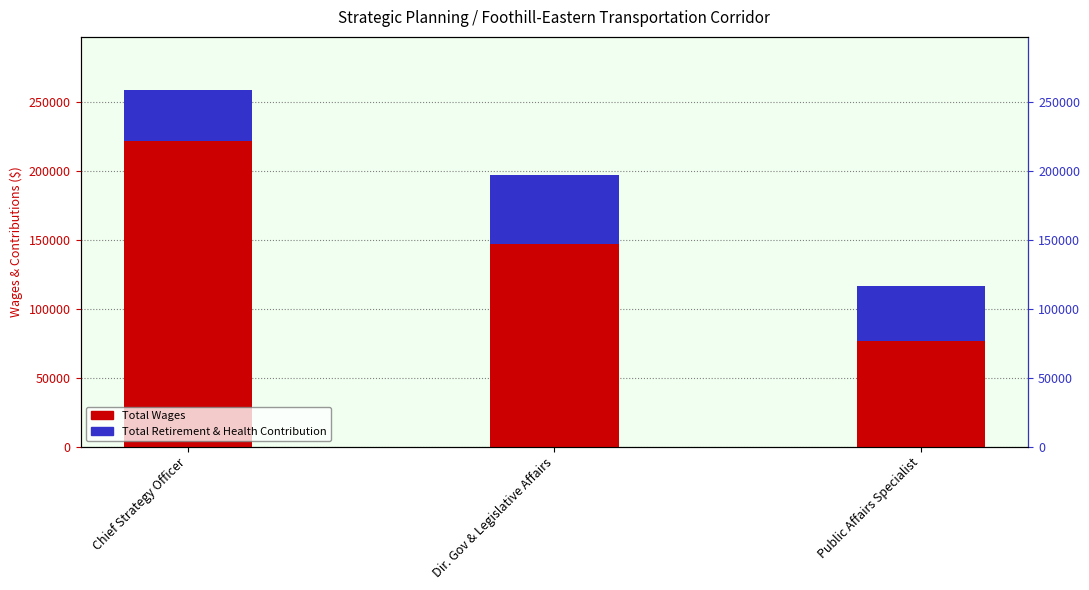

What is the lowest value of the Total Wages series?

76452